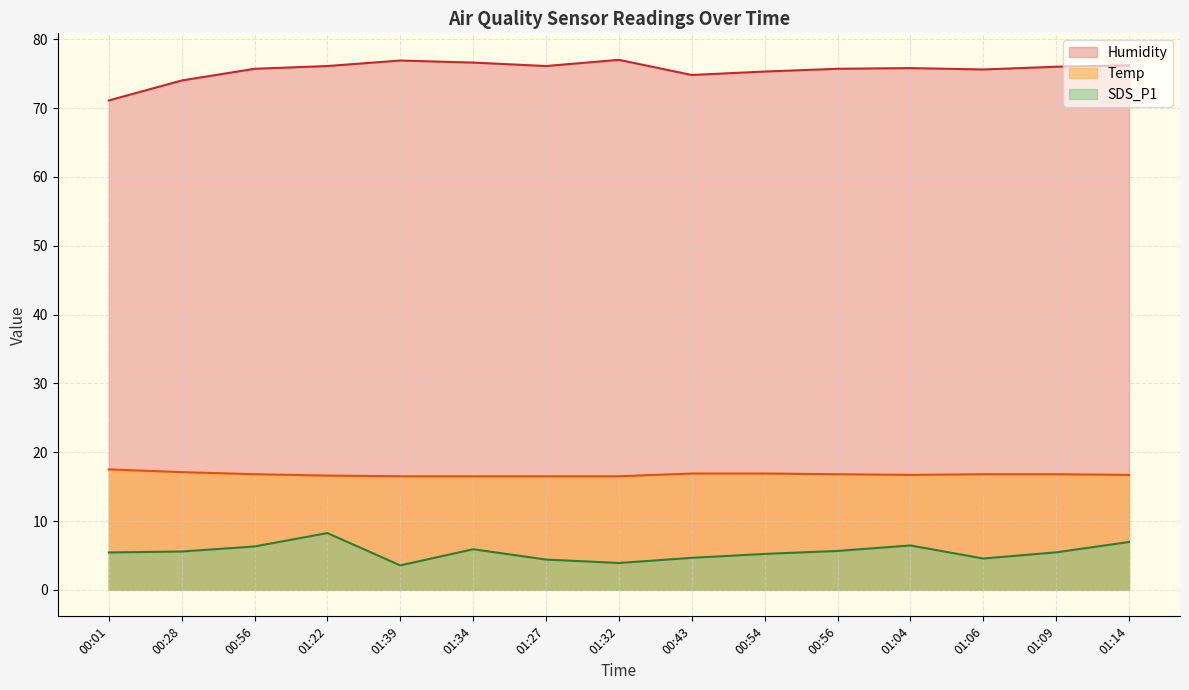

The value of Humidity at 05:34 is 23.4. True or false?

False